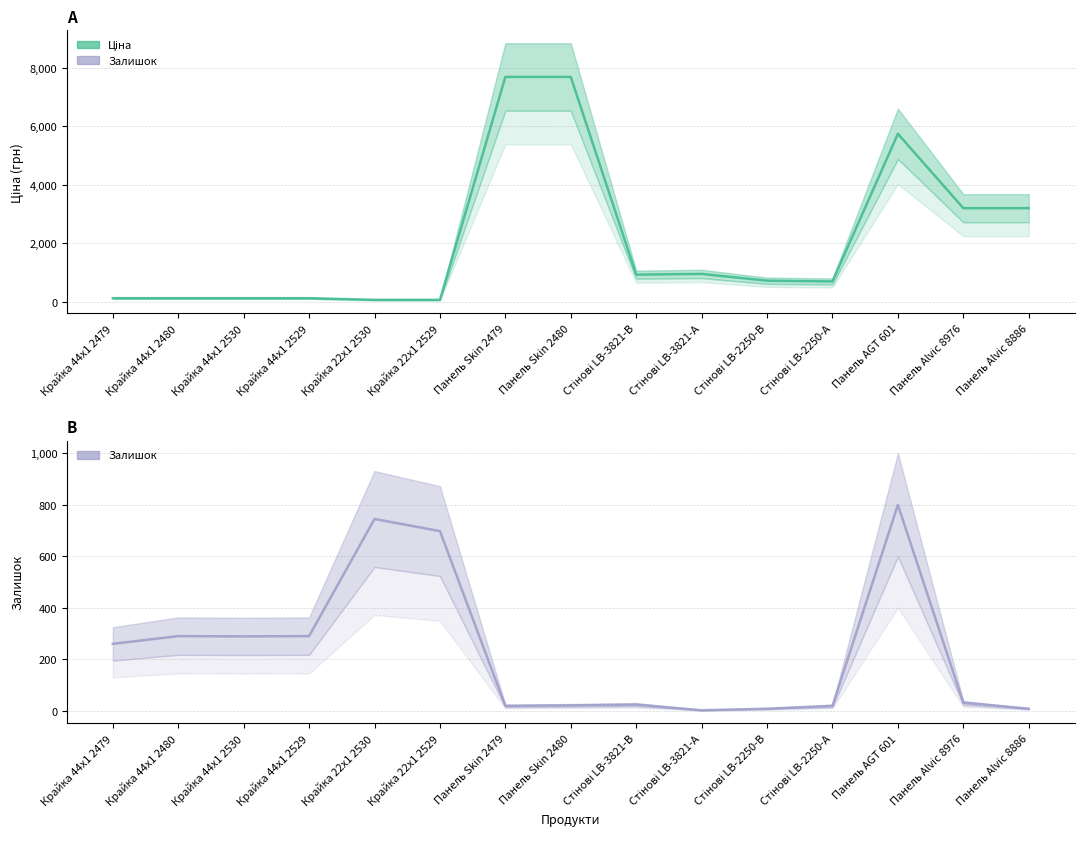

Does the chart display data point markers on the line(s)?

No